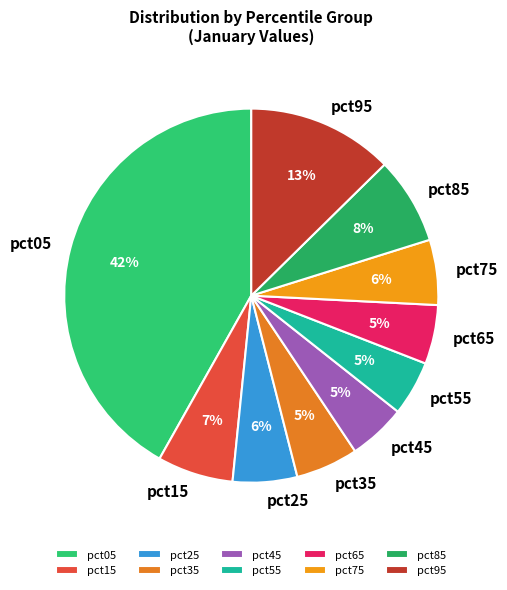

Do pct05 and pct95 together represent more than half of the pie?

Yes